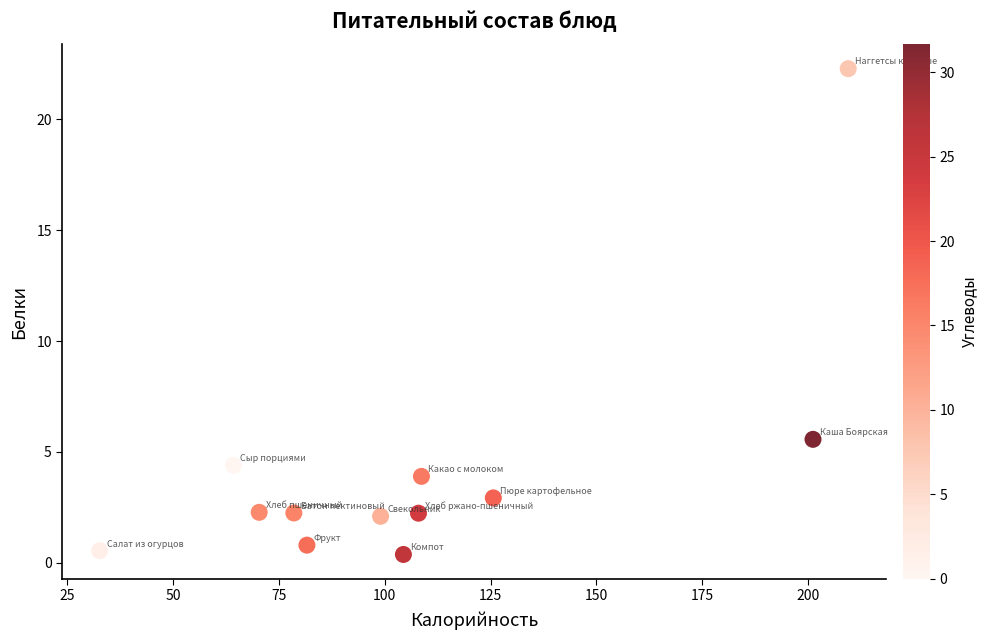

What is the range of Y values (max minus min)?

21.9